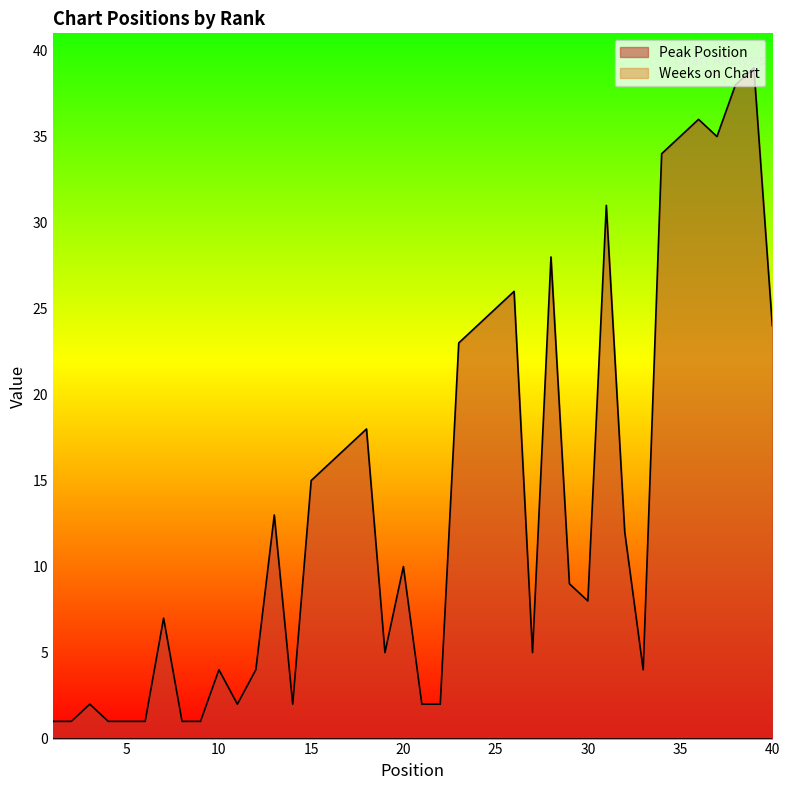

Which label corresponds to the smallest value in the chart?

1